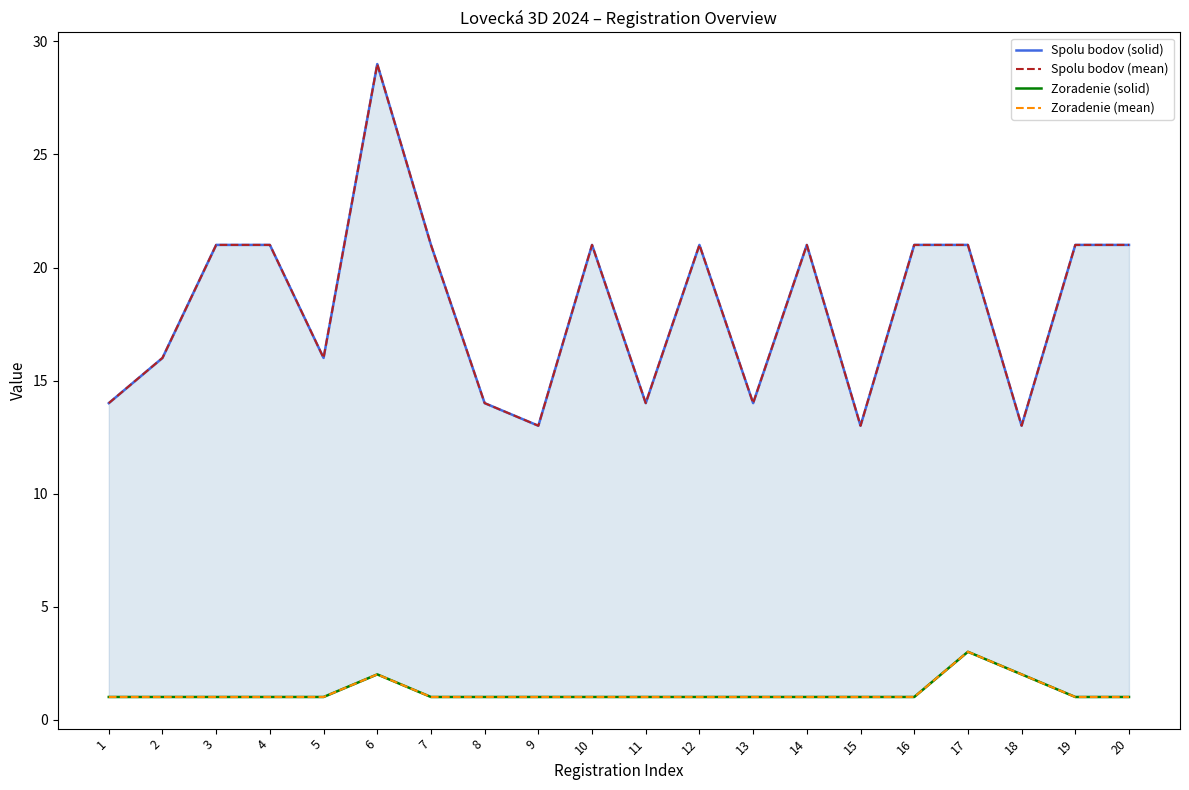

Which series has the largest total across all categories?

Spolu bodov (solid)